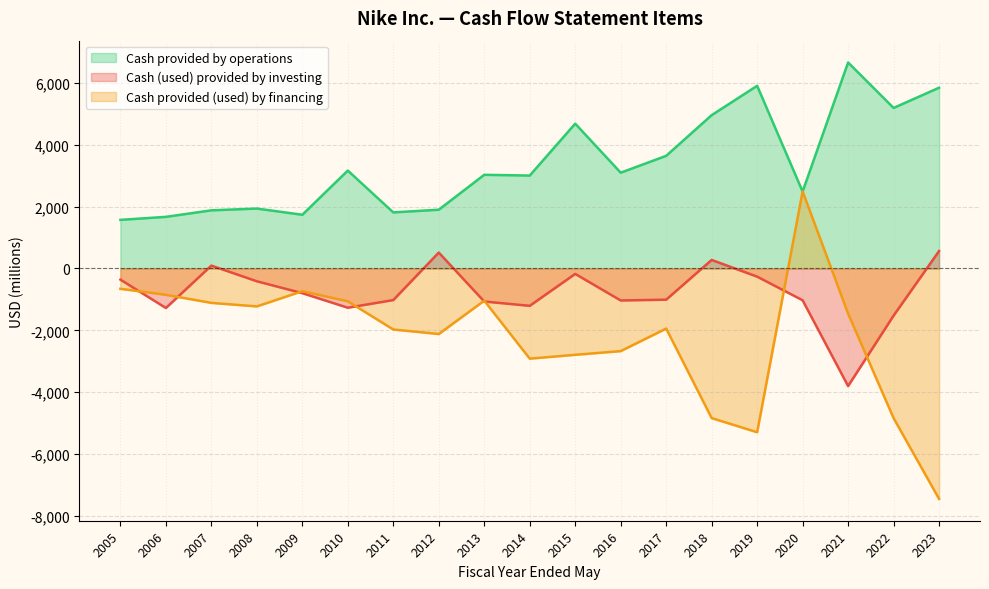

The Cash provided (used) by financing series shows -851 at 2006. True or false?

True